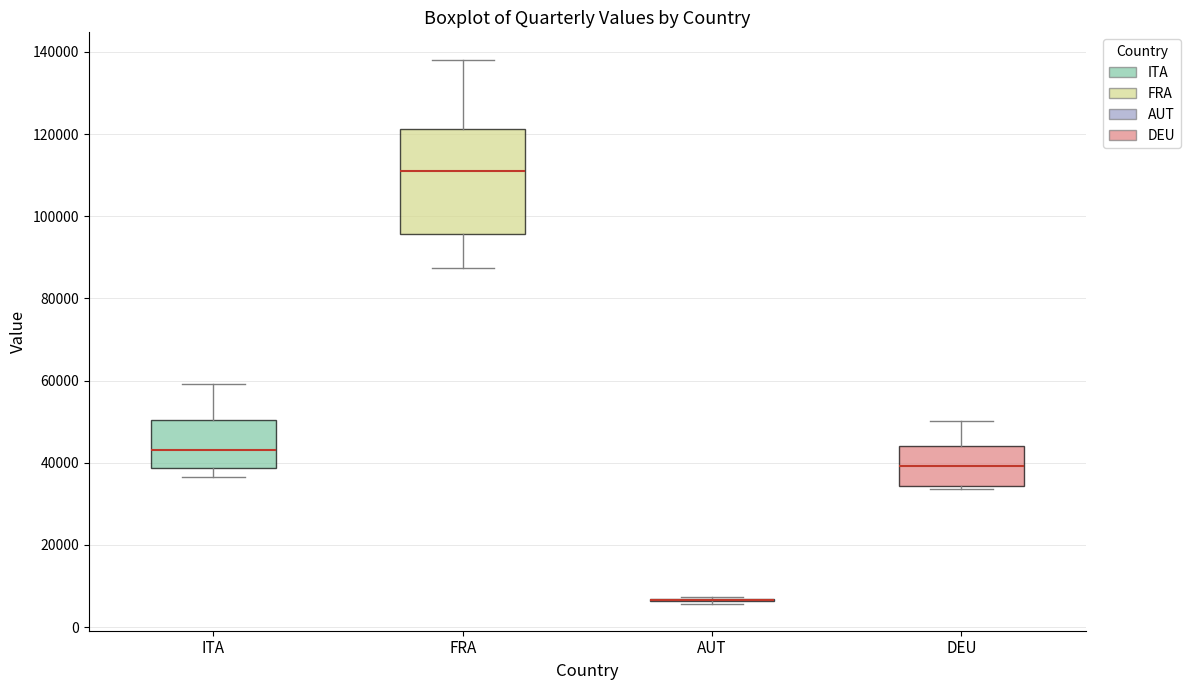

Reading left to right, read every box against the y-axis: the position of its median line, the range the box covers, and the ends of its whiskers. The values are not printed on the chart, so give them approximately, as read against the axis.

ITA: median 44000, box 38000 to 50000, whiskers 36000 to 60000
FRA: median 112000, box 96000 to 122000, whiskers 88000 to 138000
AUT: box collapsed to a line at 6000, whiskers 6000 to 8000
DEU: median 40000, box 34000 to 44000, whiskers 34000 (just below the box's lower edge) to 50000